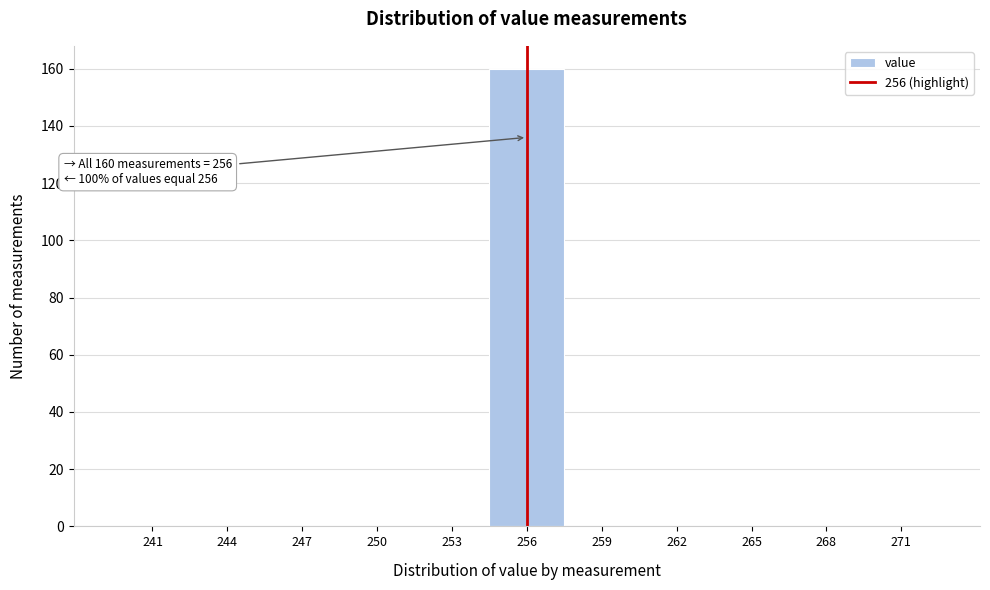

Reading left to right, transcribe all the data shown in this chart.

241=0	244=0	247=0	250=0	253=0	256=160	259=0	262=0	265=0	268=0	271=0